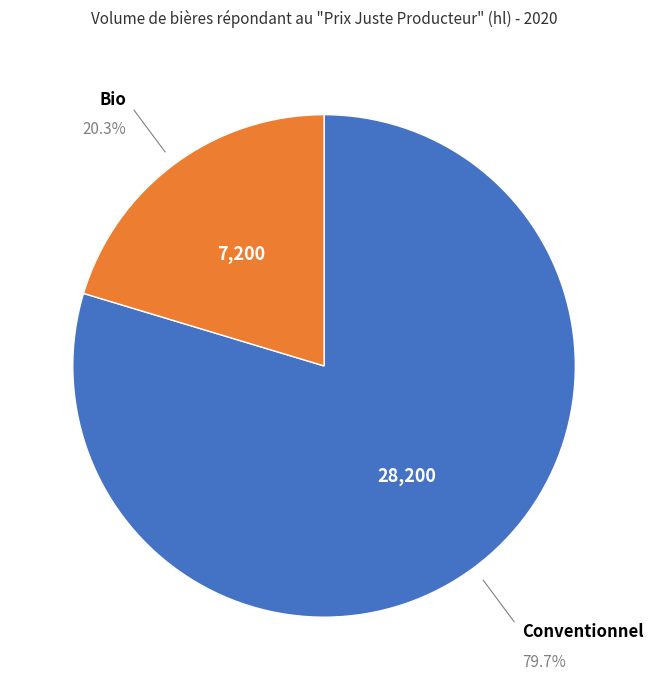

Is there any slice that represents more than half of the pie?

Yes